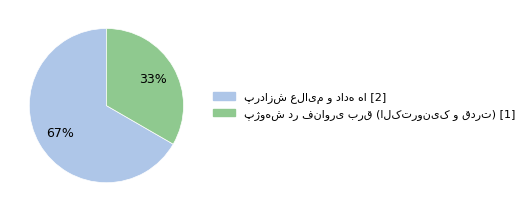

To the nearest percent, what is the average slice percentage?

50%